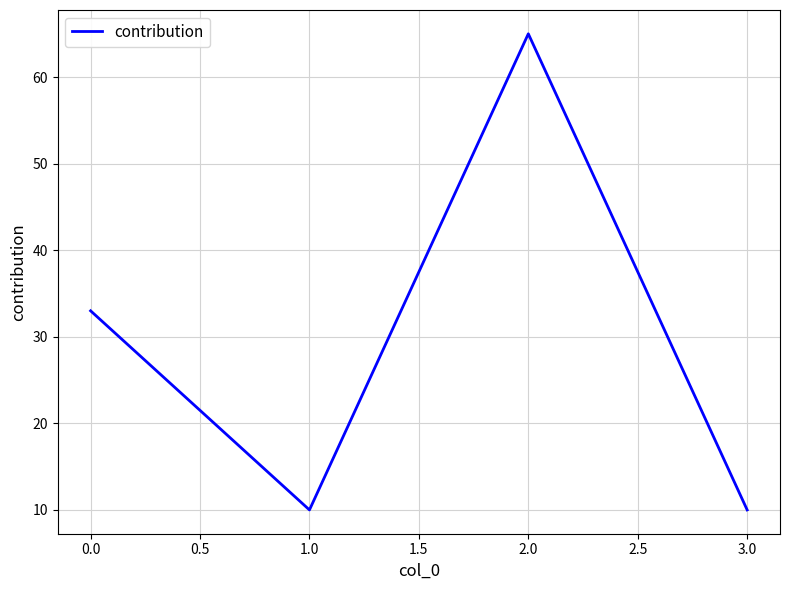

Approximately how many times larger is the value at 2.0 compared to 1.0?

6.5